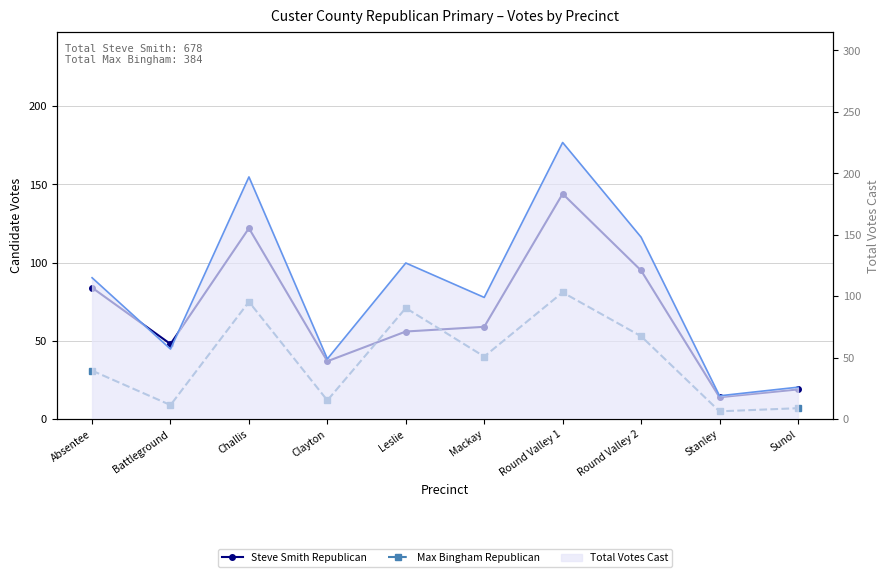

How many lines are shown in the chart?

2